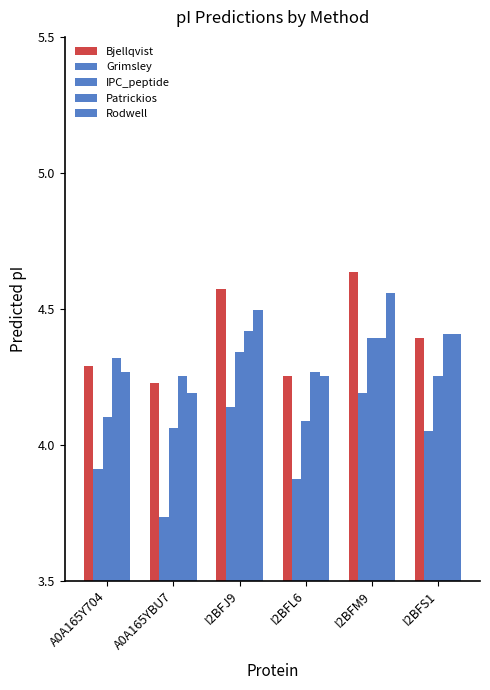

Reading left to right, what are all the values shown in this chart?

Bjellqvist: 4.3	4.2	4.6	4.3	4.6	4.4
Grimsley: 3.9	3.7	4.1	3.9	4.2	4.0
IPC_peptide: 4.1	4.1	4.3	4.1	4.4	4.3
Patrickios: 4.3	4.3	4.4	4.3	4.4	4.4
Rodwell: 4.3	4.2	4.5	4.3	4.6	4.4